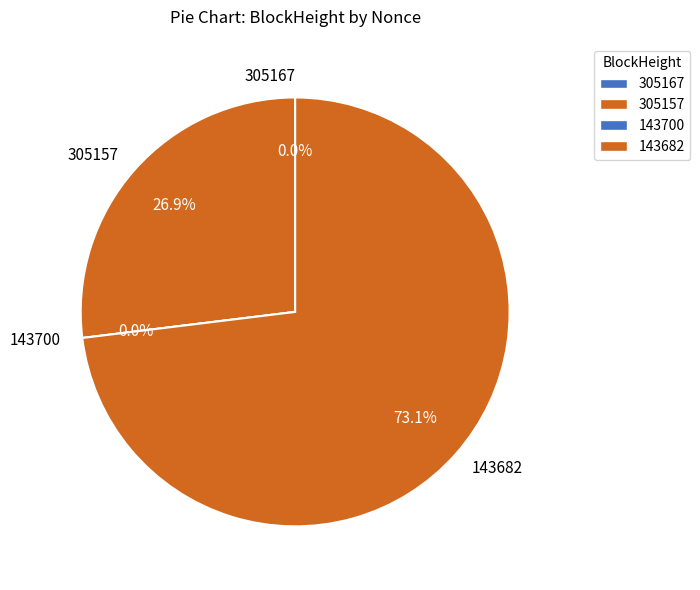

Is 305167 the majority of the pie?

No